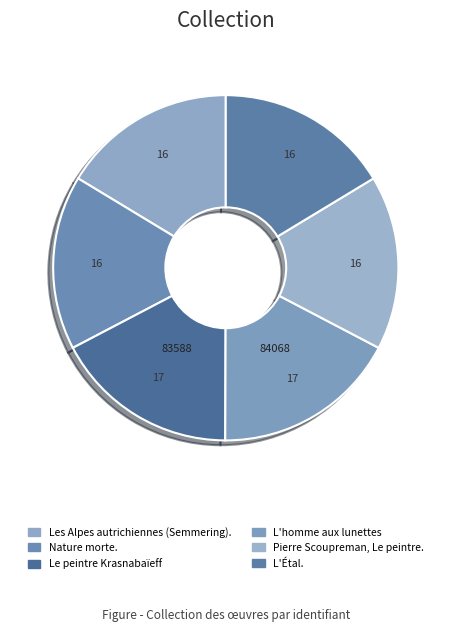

Does Les Alpes autrichiennes (Semmering). account for over 50% of the chart?

No